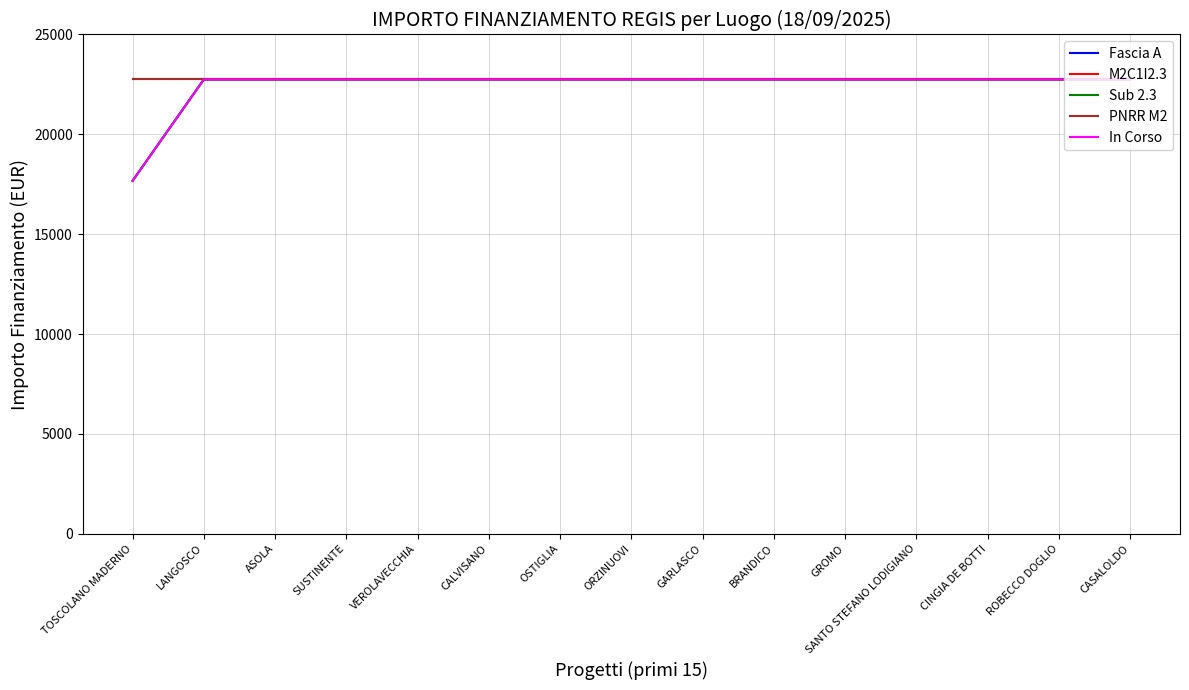

Is this an area chart (filled region under the line)?

No